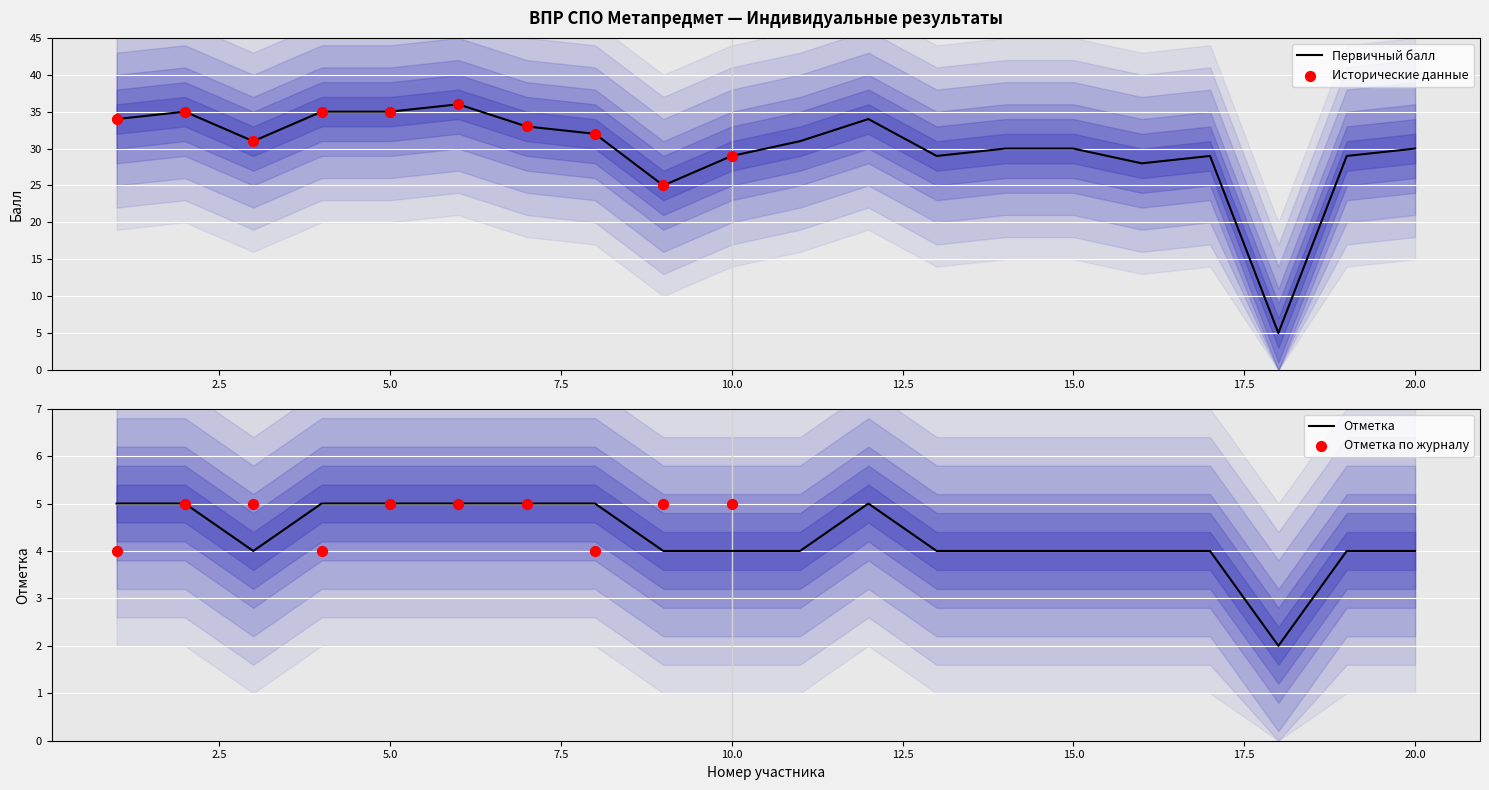

At which category is the sum across all series the highest?

6